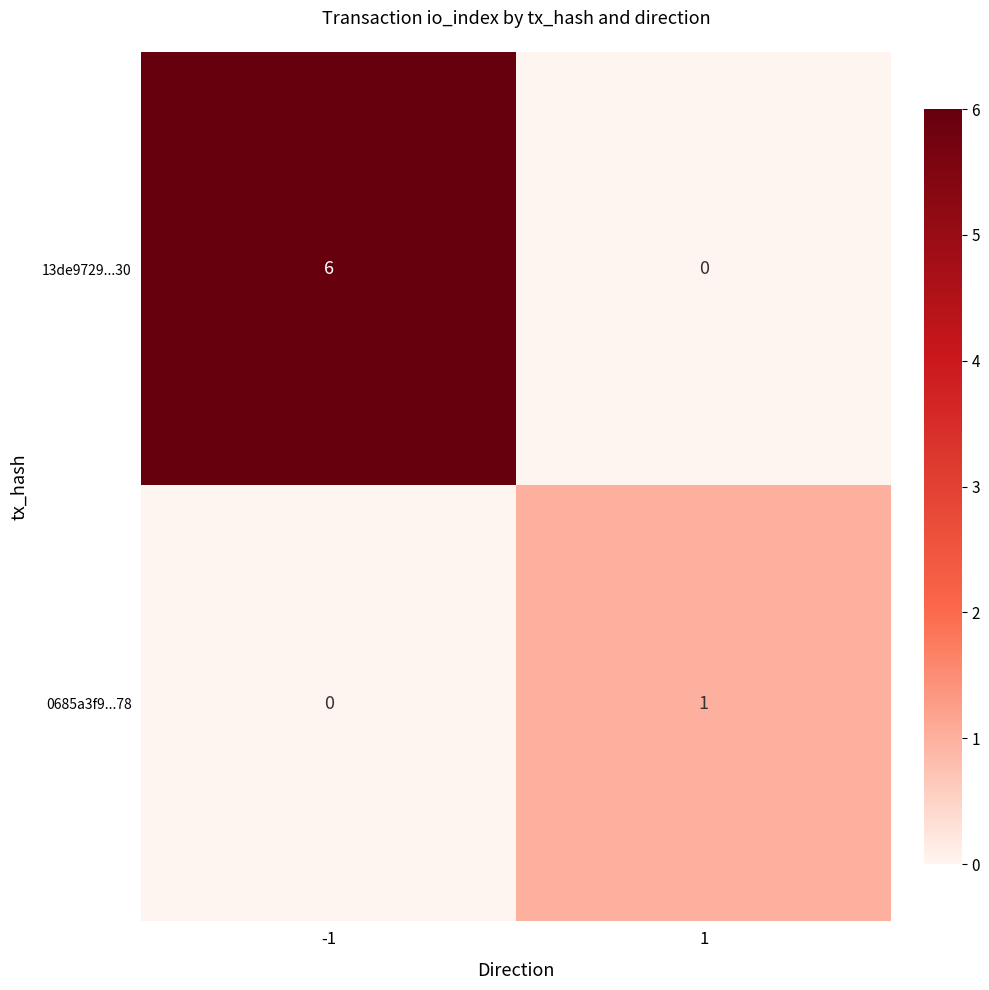

Count the number of categories in the chart.

2